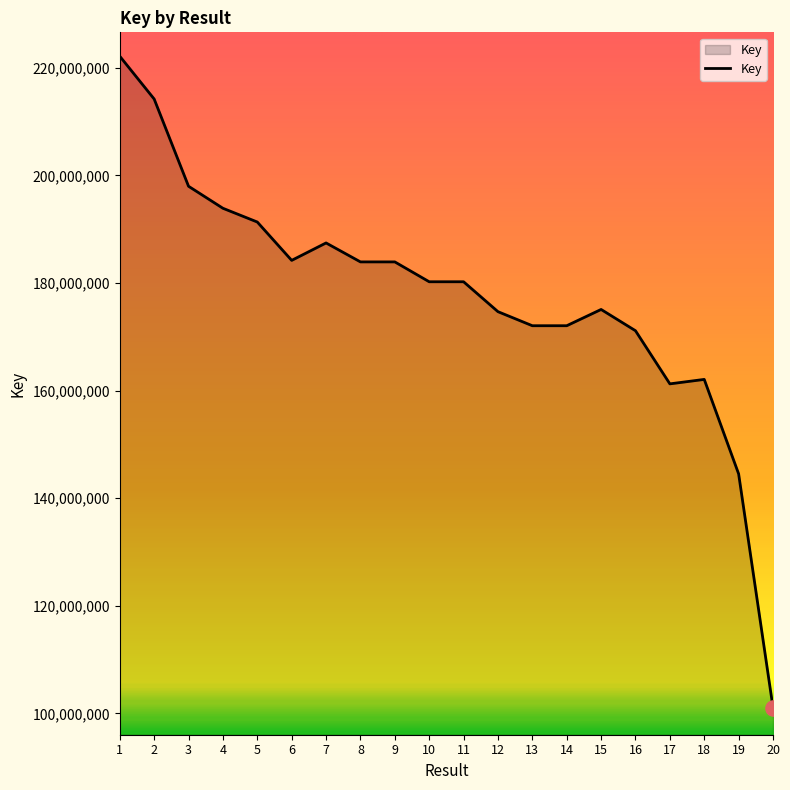

Which has a higher value, 4 or 12?

4